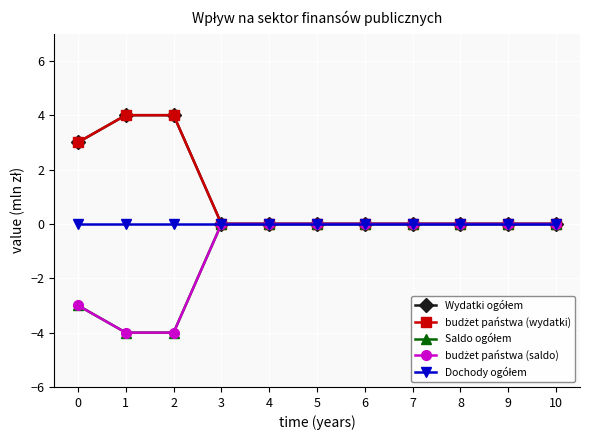

Which series has the largest total across all categories?

Wydatki ogółem